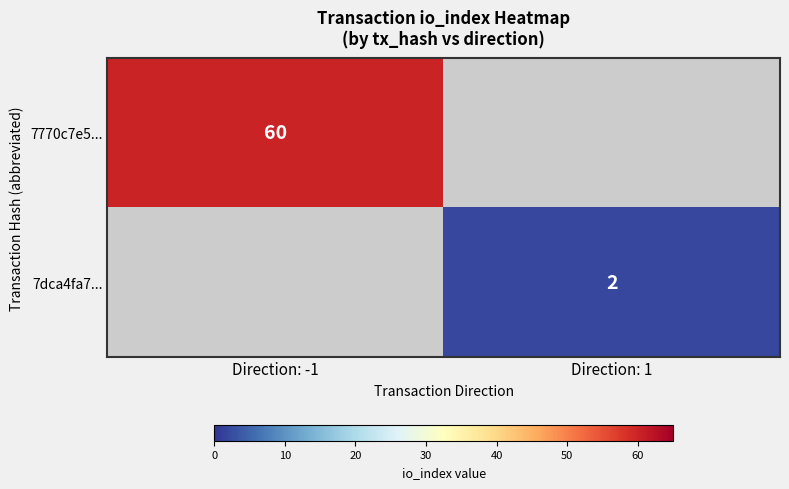

The 7770c7e5... series shows 96 at Direction: -1. True or false?

False